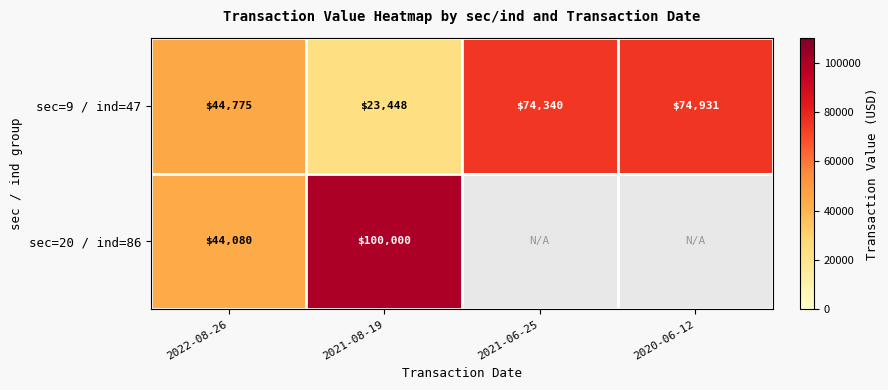

What is the maximum value for sec=9 / ind=47?

74931